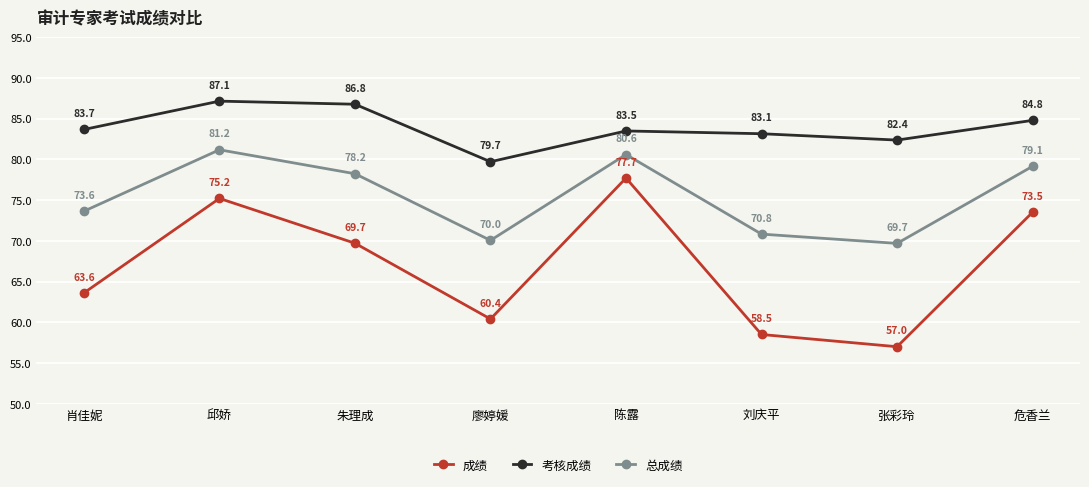

What is the total value across all series at 肖佳妮?

220.9